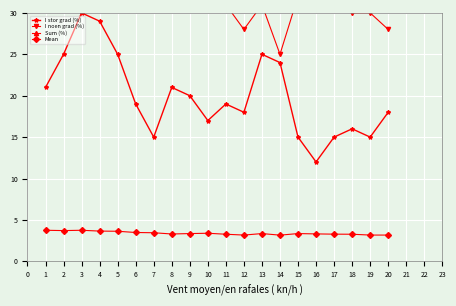

What is the value of the Sum (%) point at the 9th from the left?

51.0